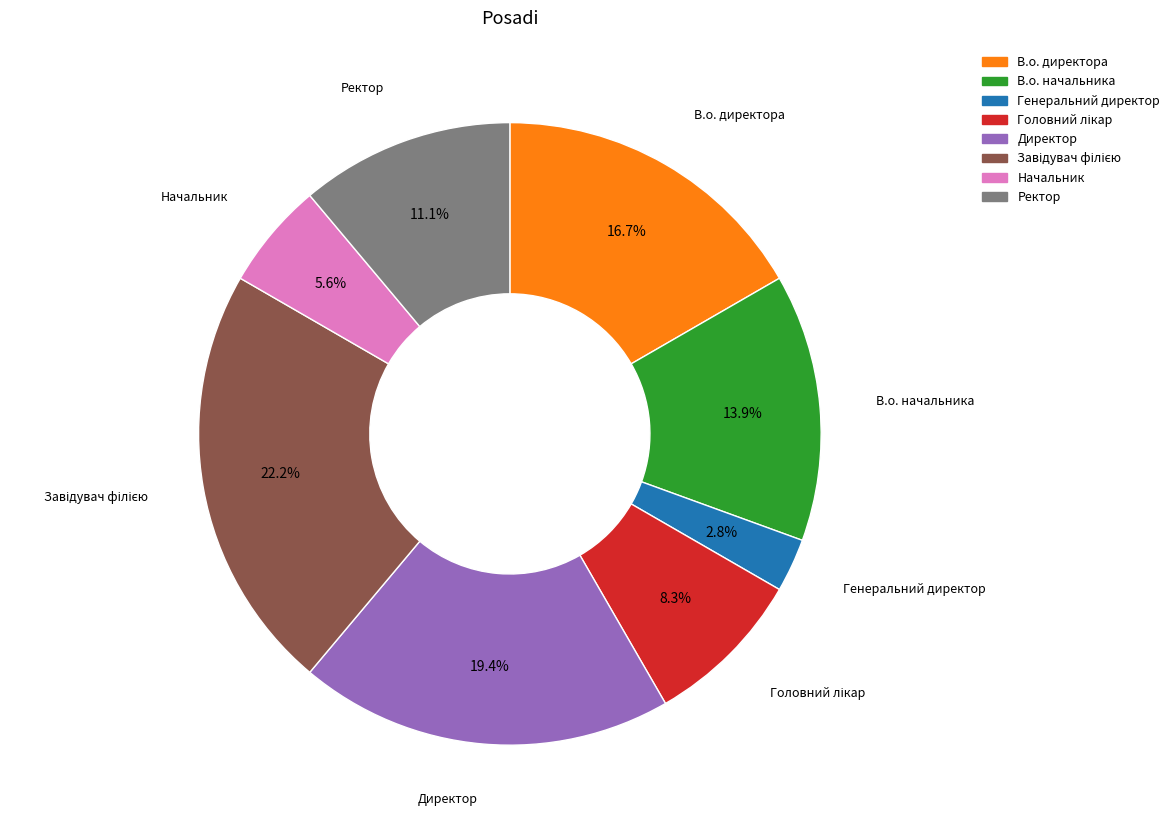

Does any single category account for the majority?

No